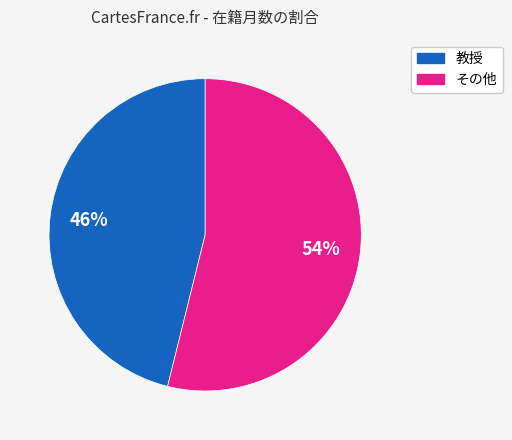

Is there any slice that represents more than half of the pie?

Yes